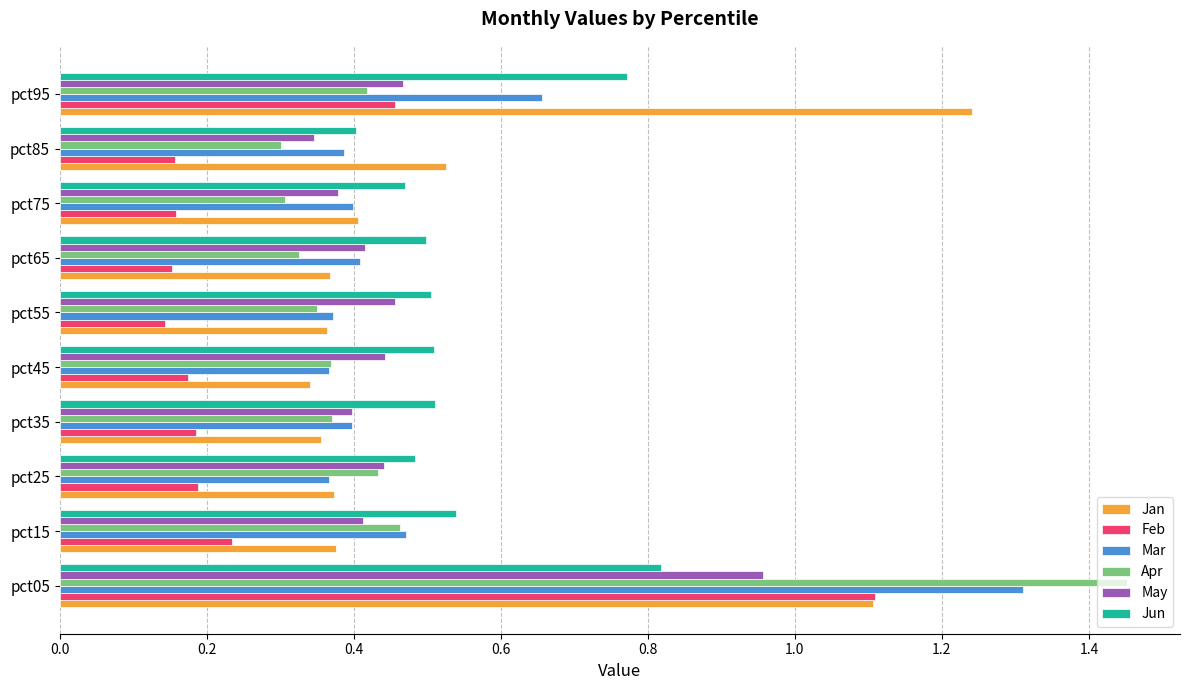

Rank the series by their maximum value, from highest to lowest.

Apr, Mar, Jan, Feb, May, Jun